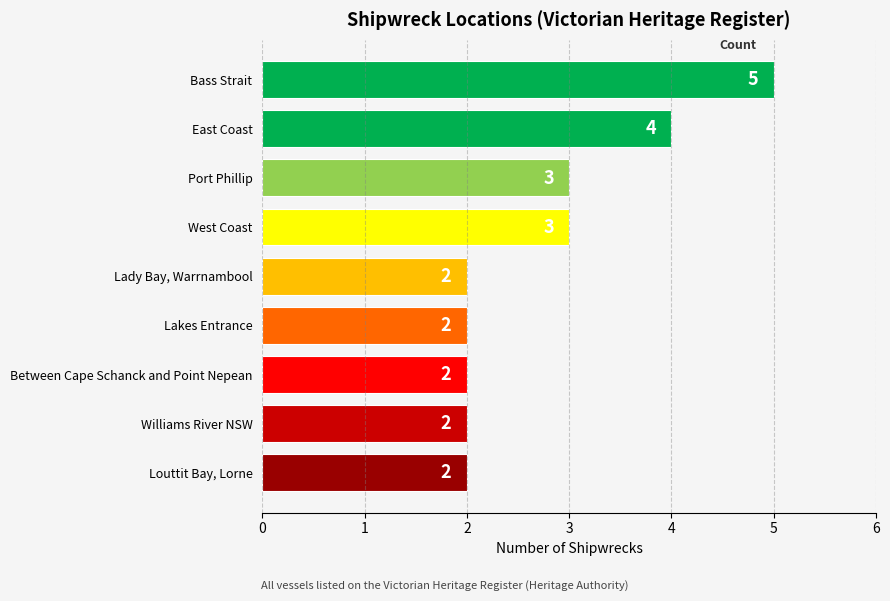

Which has a higher value, Bass Strait or East Coast?

Bass Strait